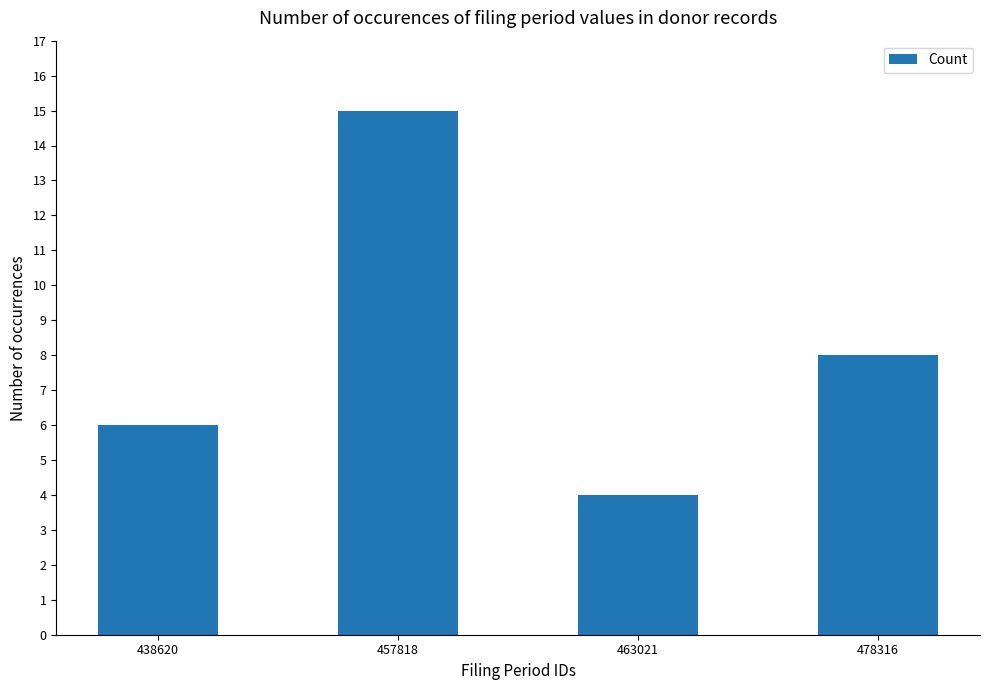

Approximately how many times larger is the value at 463021 compared to 457818?

0.3